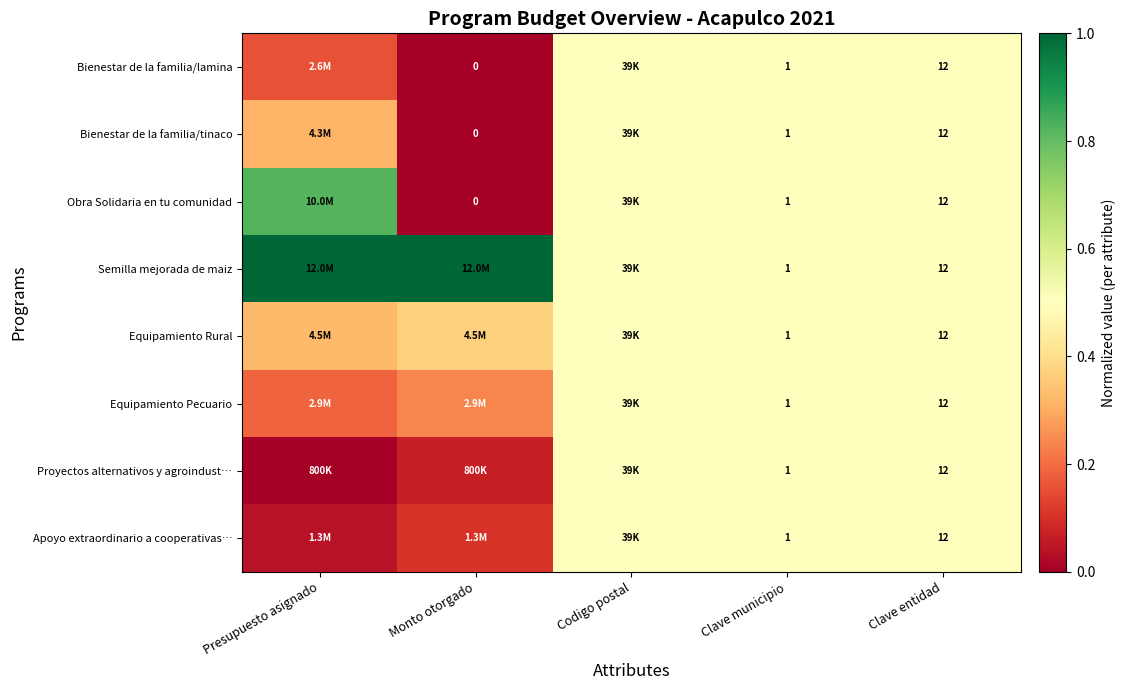

Count the Equipamiento Rural values in the range 0 to 1.

5